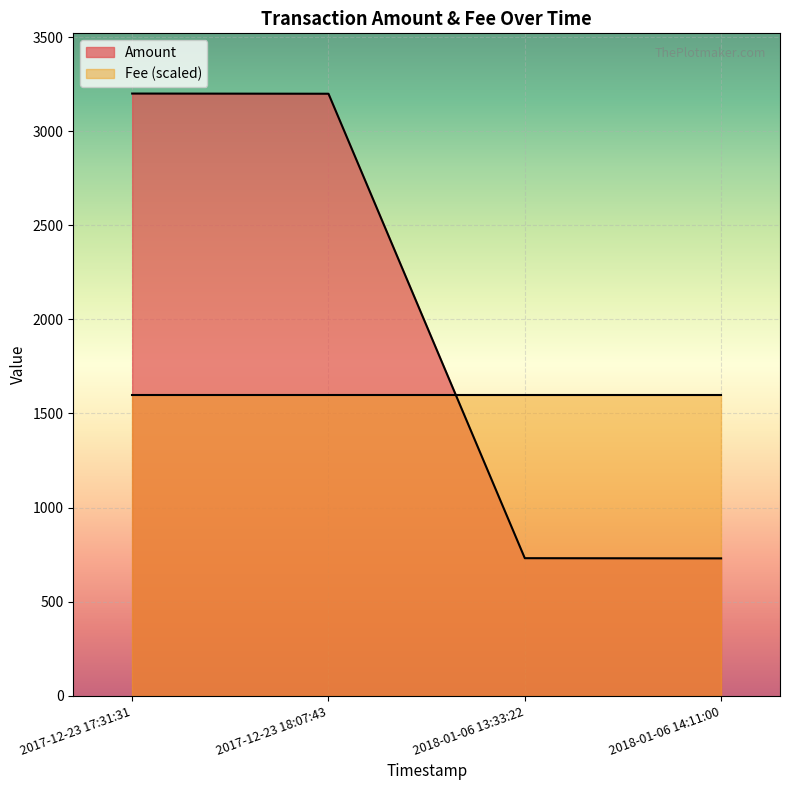

What is the difference between the maximum and second lowest values in the Amount series?

2469